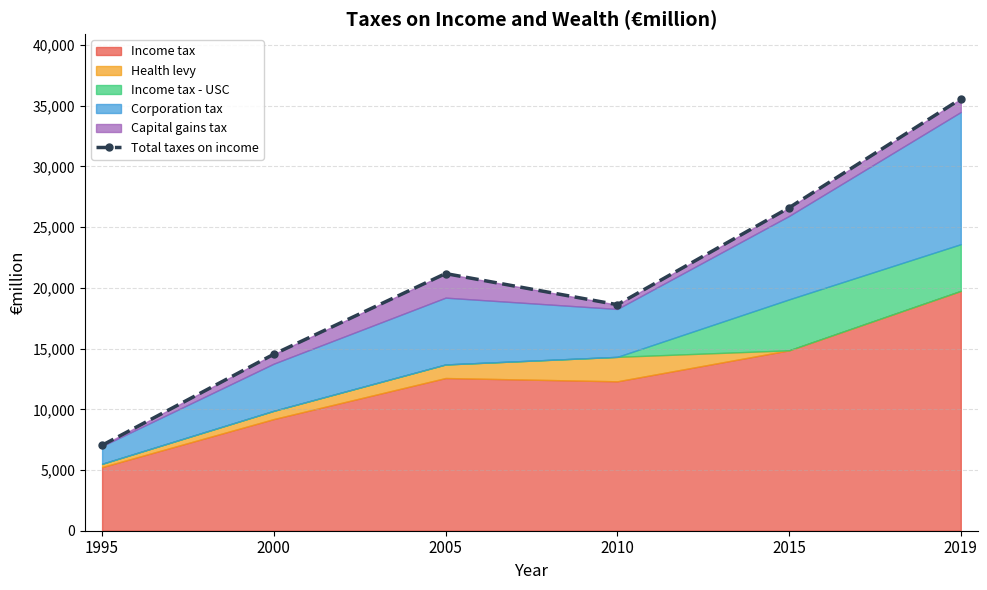

What is the difference between the maximum and second lowest values?

21022